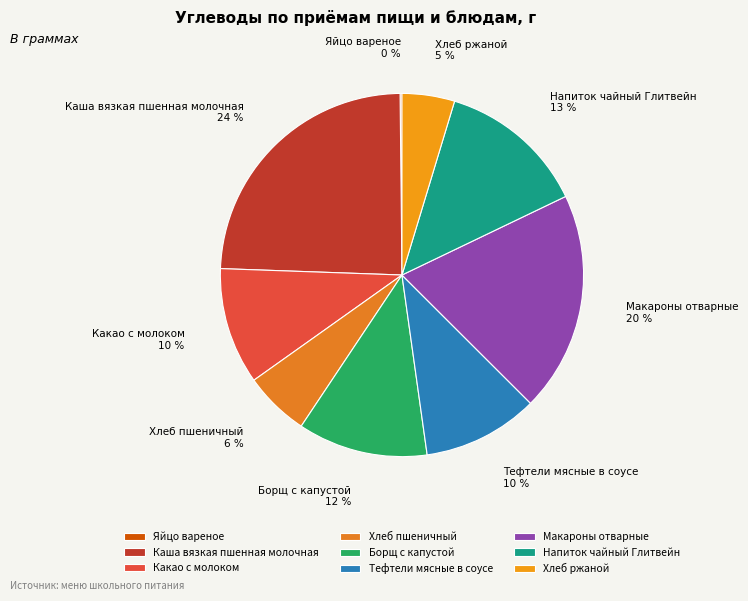

Does Хлеб ржаной account for over 50% of the chart?

No